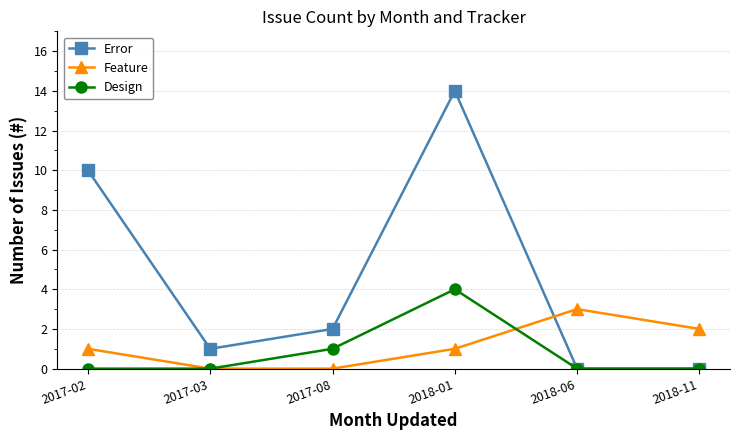

True or false: Feature has a value of 2 at 2017-02.

False